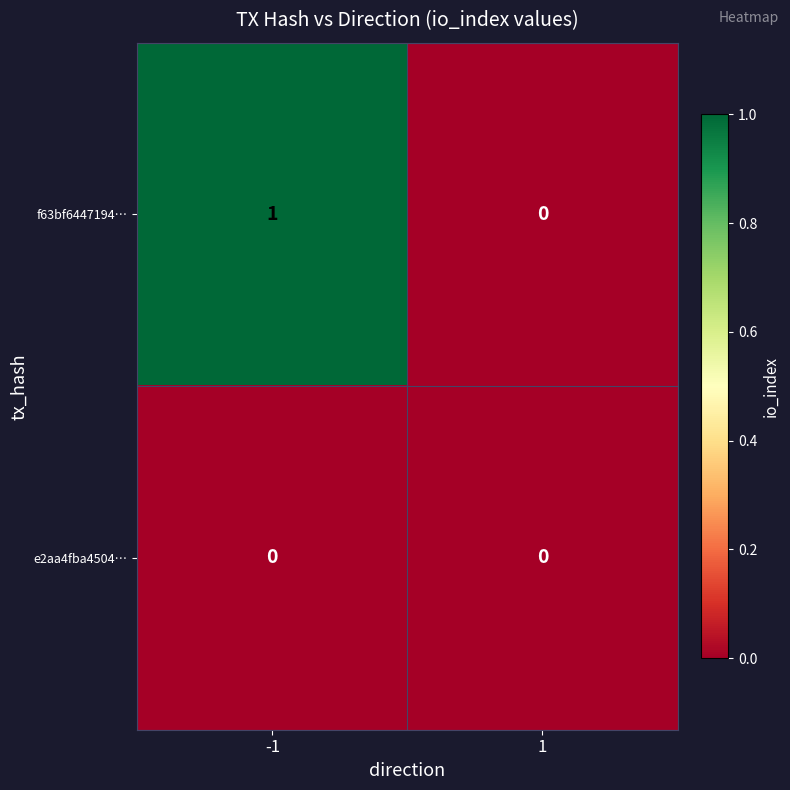

Which series has the largest total across all categories?

f63bf6447194…